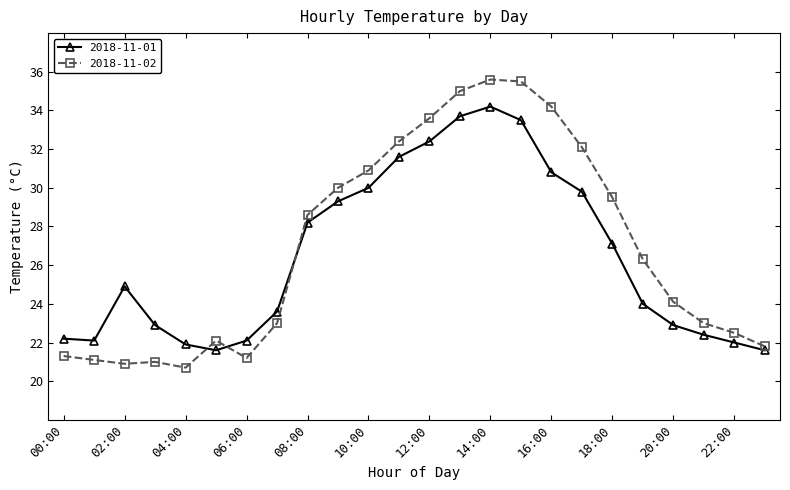

What are all the series names shown in the legend?

2018-11-01, 2018-11-02